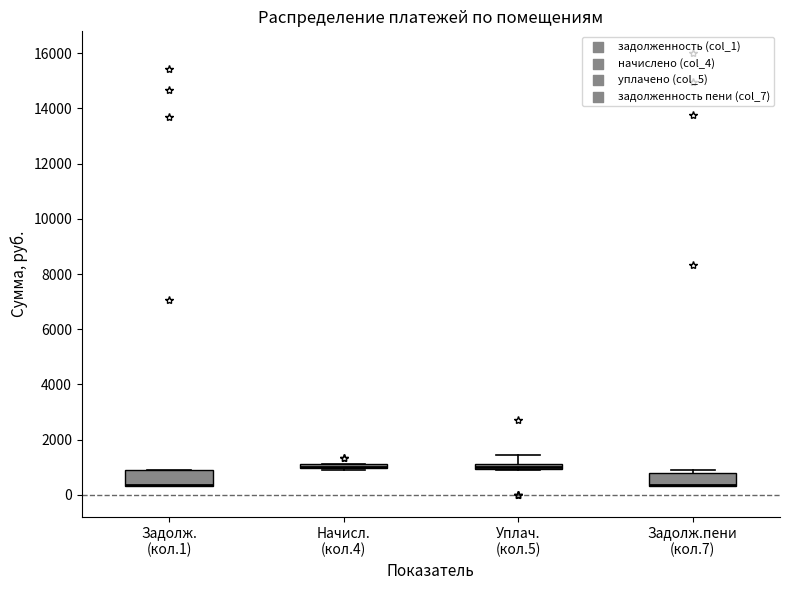

Where does the upper whisker of the box for Уплач. (кол.5) end on the y-axis? The values are not printed on the chart, so give them approximately, as read against the axis.

1400